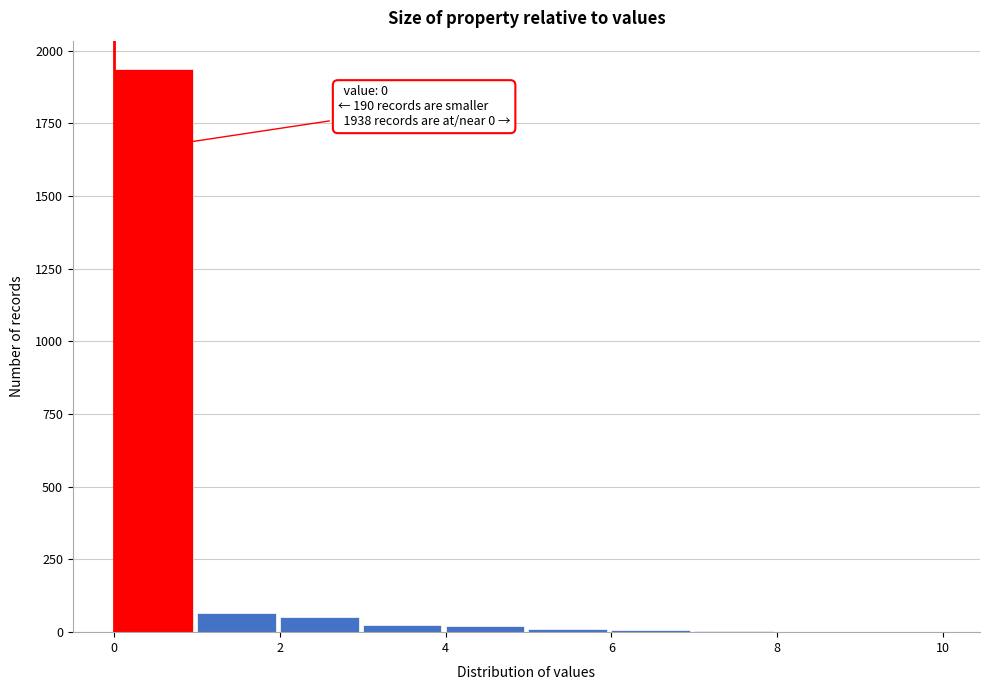

Which range on the x-axis has the tallest bar?

0 to 1